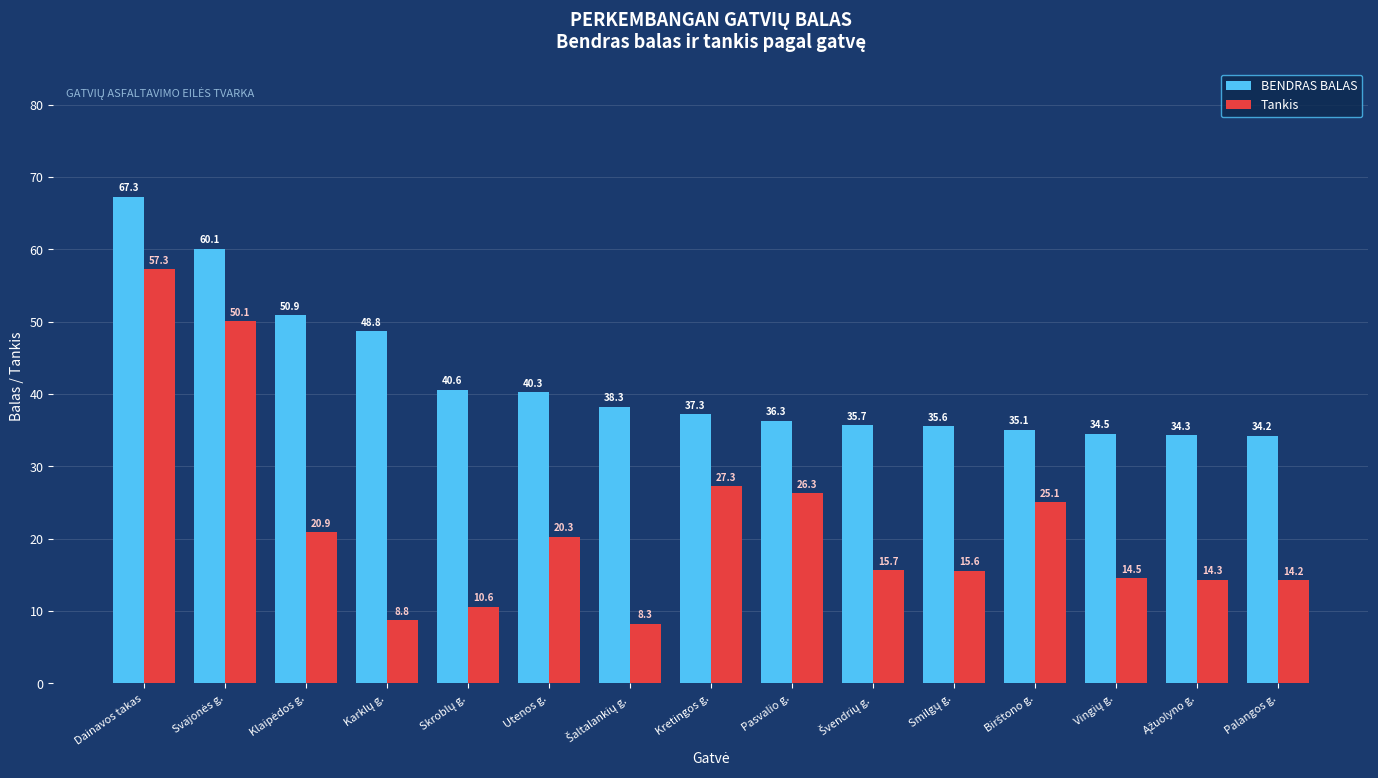

Which series has the largest range (max minus min)?

Tankis